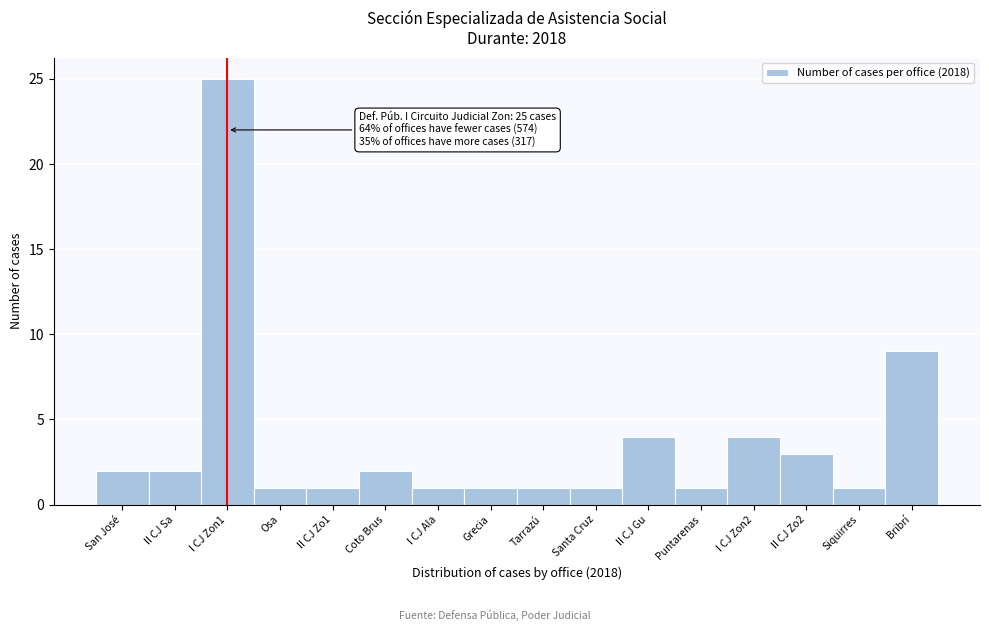

Reading right to left, transcribe all the data shown in this chart.

9	1	3	4	1	4	1	1	1	1	2	1	1	25	2	2